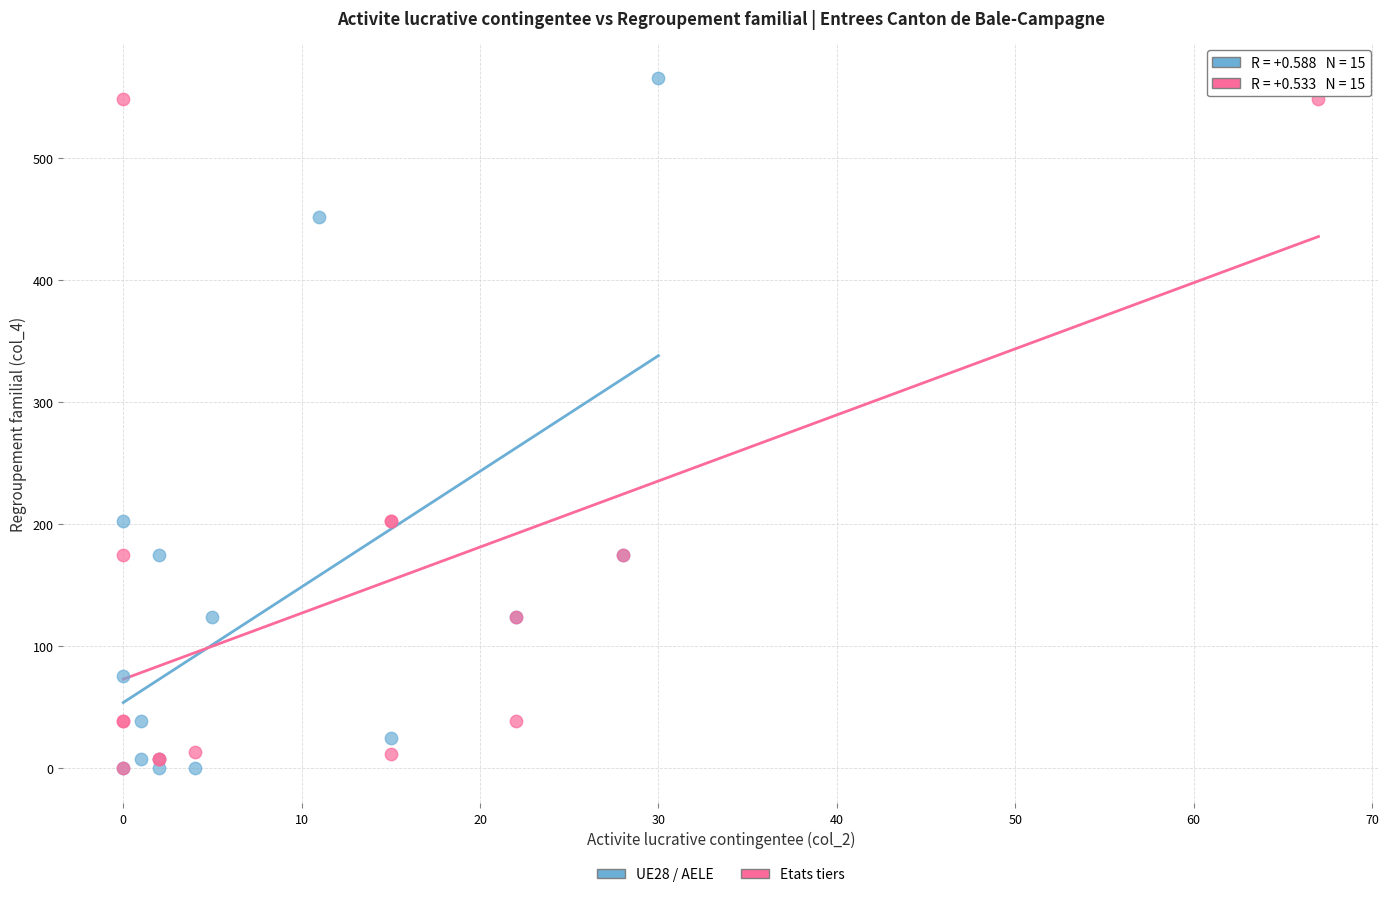

What are all the series names shown in the legend?

UE28 / AELE, Etats tiers